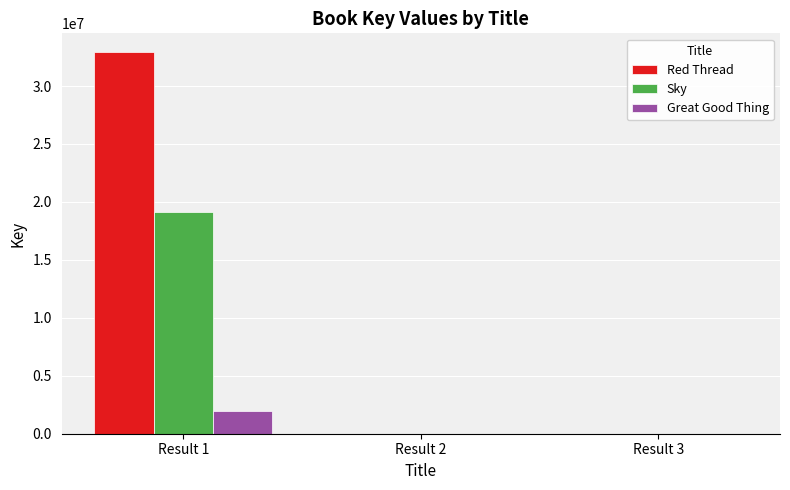

What is the maximum value for Great Good Thing?

1936566